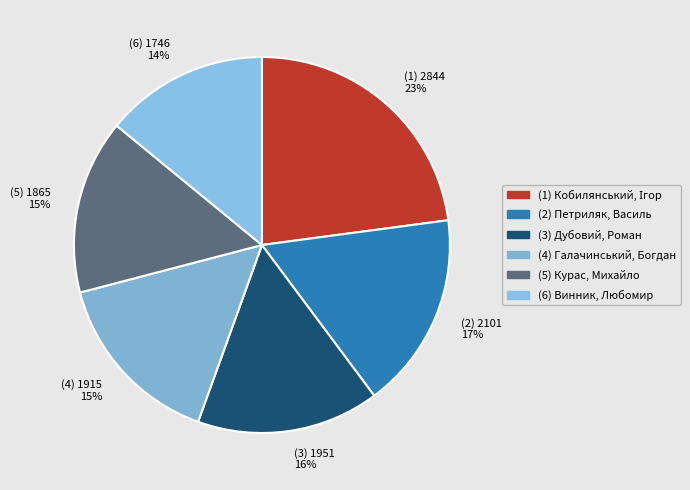

How many slices are in this pie chart?

6